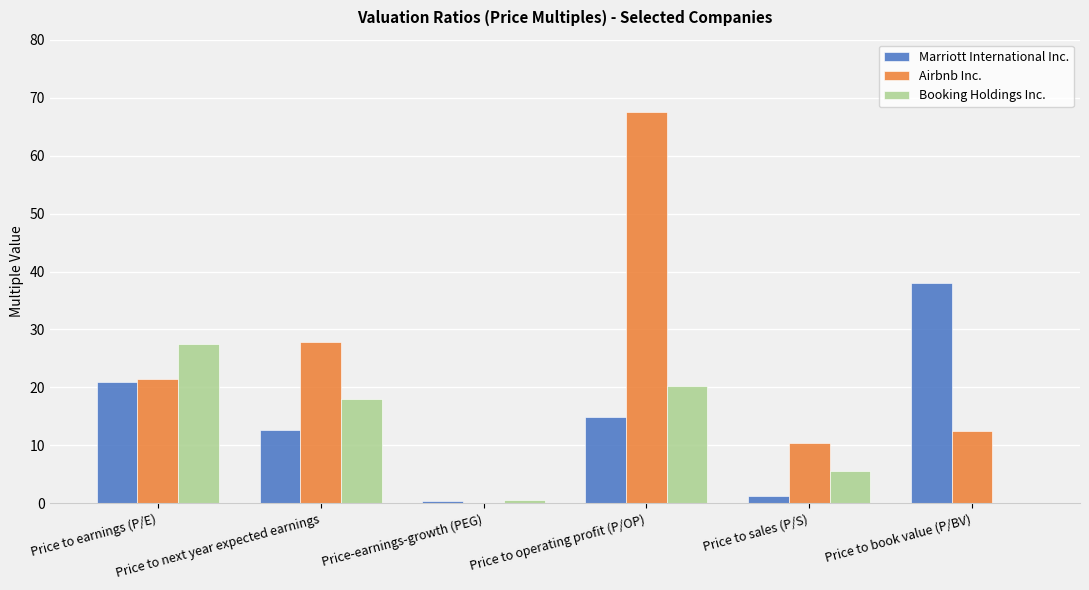

Reading right to left, transcribe all the data shown in this chart.

Marriott International Inc.: Price to book value (P/BV)=38.0	Price to sales (P/S)=1.3	Price to operating profit (P/OP)=14.8	Price-earnings-growth (PEG)=0.3	Price to next year expected earnings=12.7	Price to earnings (P/E)=21.0
Airbnb Inc.: Price to book value (P/BV)=12.6	Price to sales (P/S)=10.3	Price to operating profit (P/OP)=67.5	Price-earnings-growth (PEG)=0.0	Price to next year expected earnings=27.8	Price to earnings (P/E)=21.4
Booking Holdings Inc.: Price to book value (P/BV)=0.0	Price to sales (P/S)=5.5	Price to operating profit (P/OP)=20.2	Price-earnings-growth (PEG)=0.5	Price to next year expected earnings=18.0	Price to earnings (P/E)=27.4